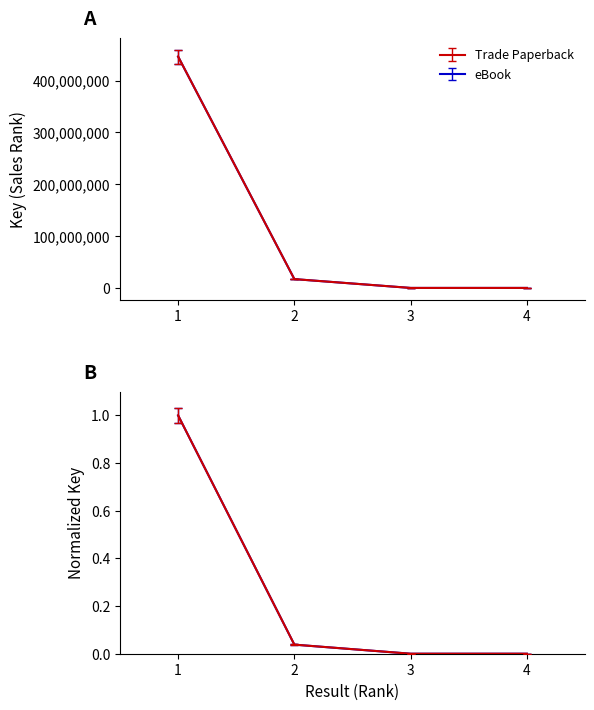

What is the sum of the eBook values at 4 and 1?

432890901.6